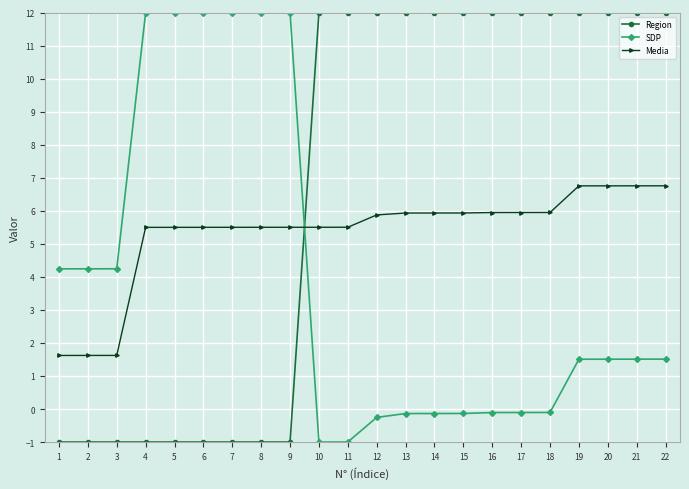

How many Region values are between -1 and 12?

22